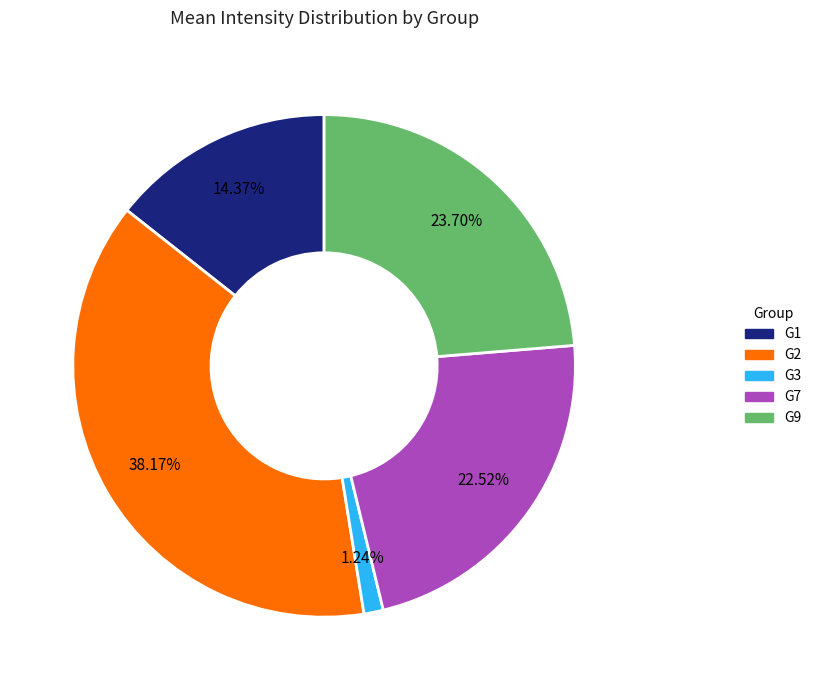

To the nearest percent, what is the difference between the largest and smallest slice percentages?

37%